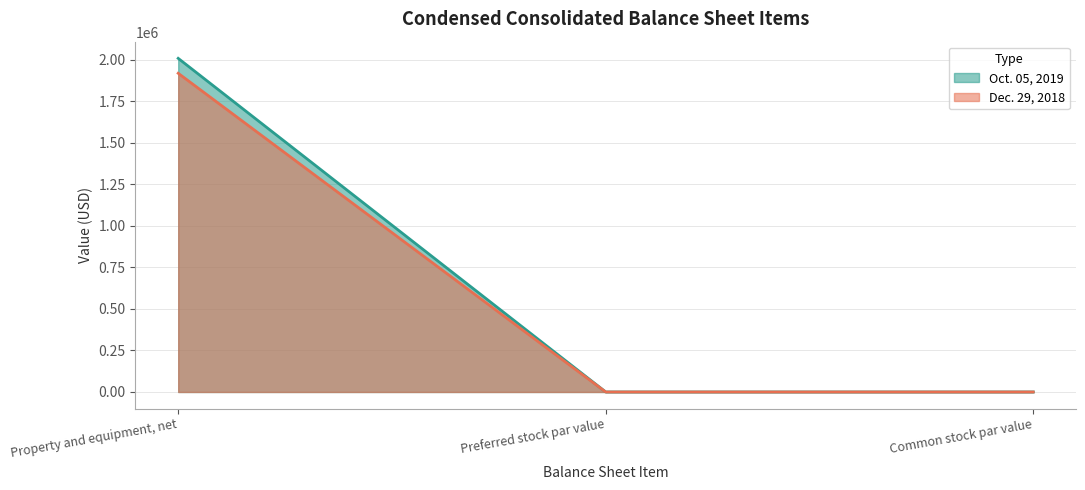

Where is Dec. 29, 2018 nearest to the value 959251?

Preferred stock par value